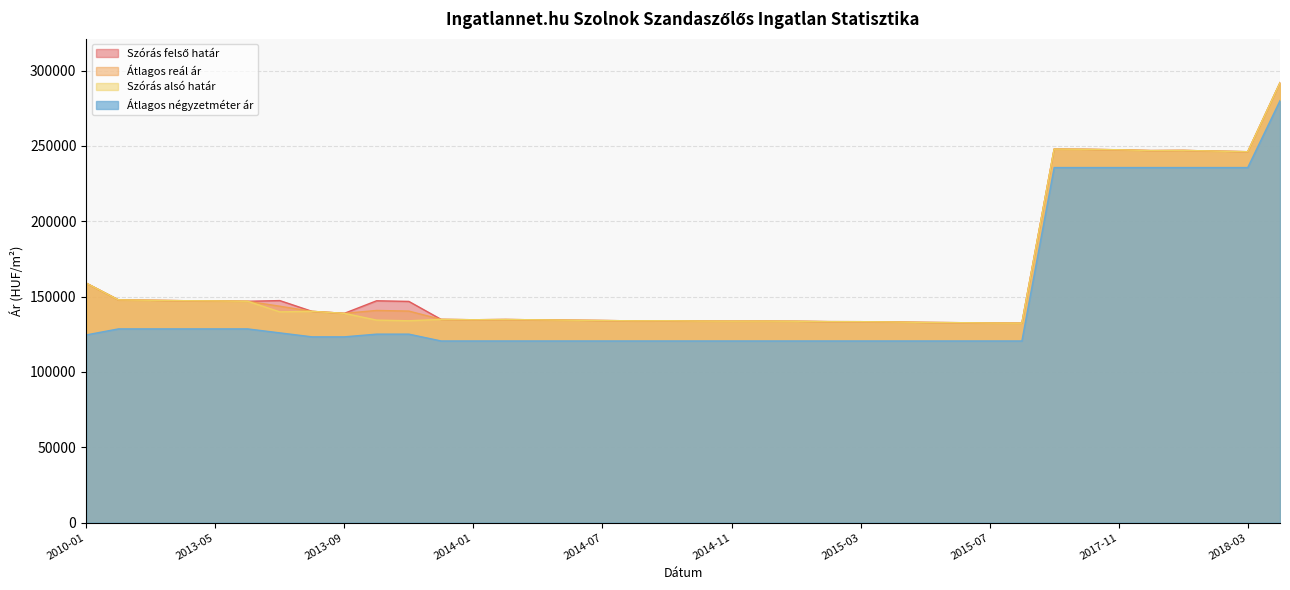

At which label is Átlagos négyzetméter ár closest to 200273?

2017-09